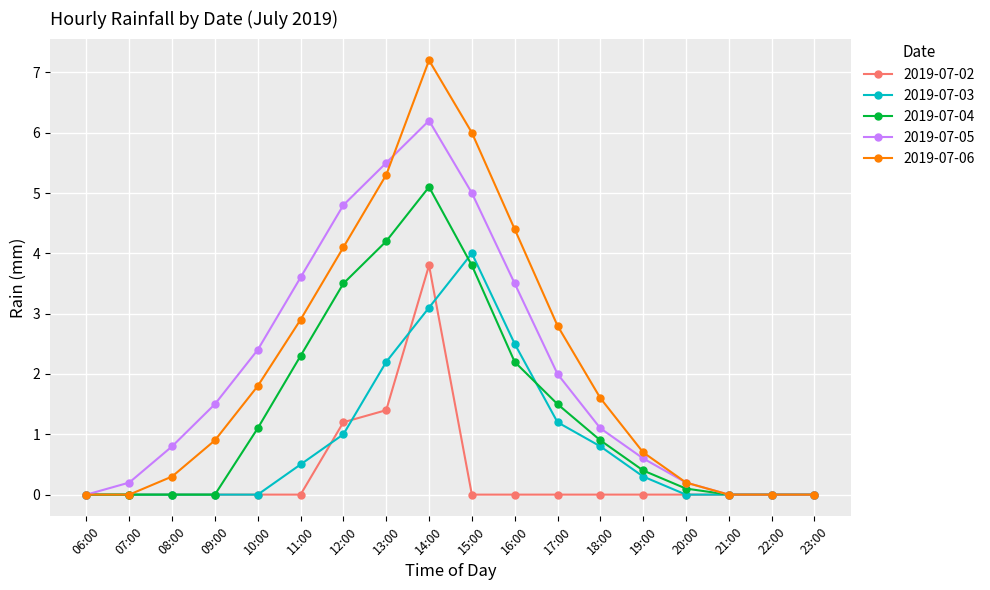

What position from the right is 23:00?

1